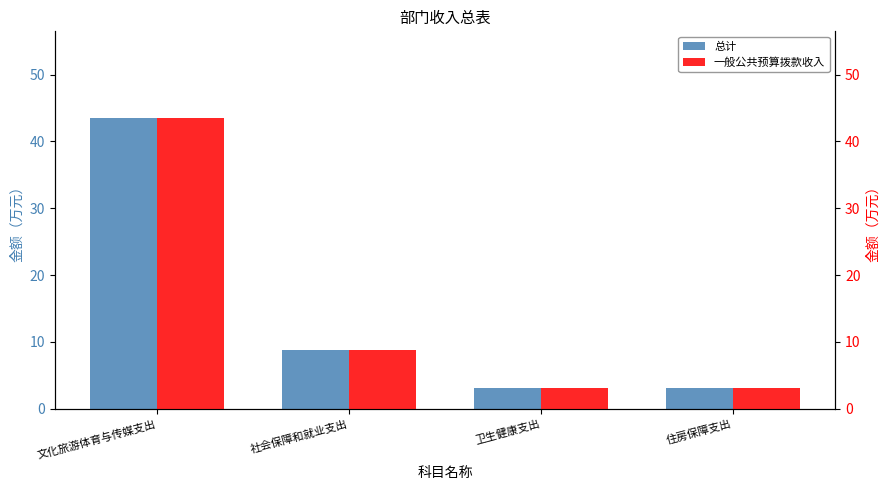

What is the average value of the 一般公共预算拨款收入 series?

14.6